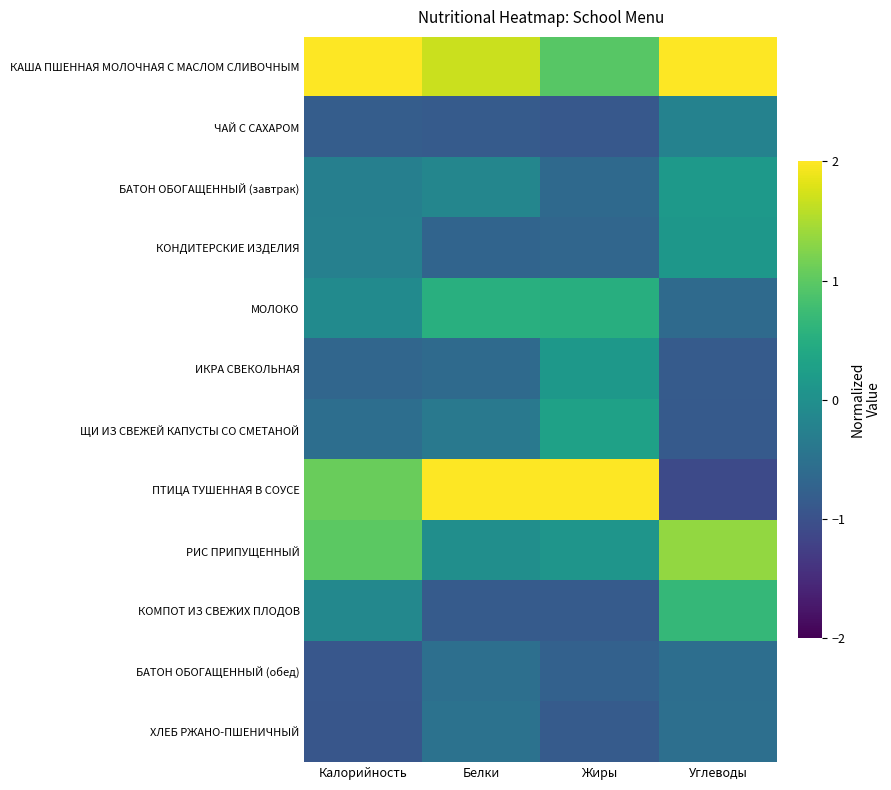

How many categories are shown in the chart?

4